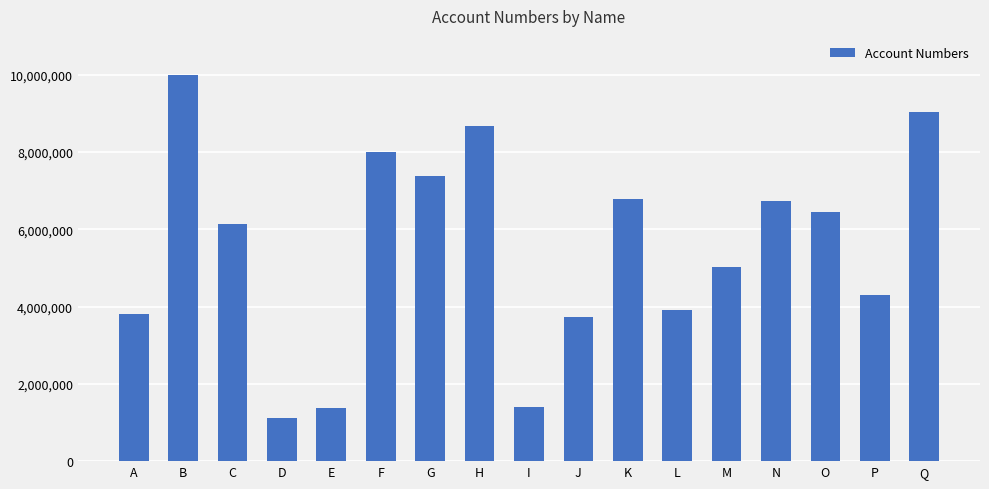

Which has a higher value, B or Q?

B